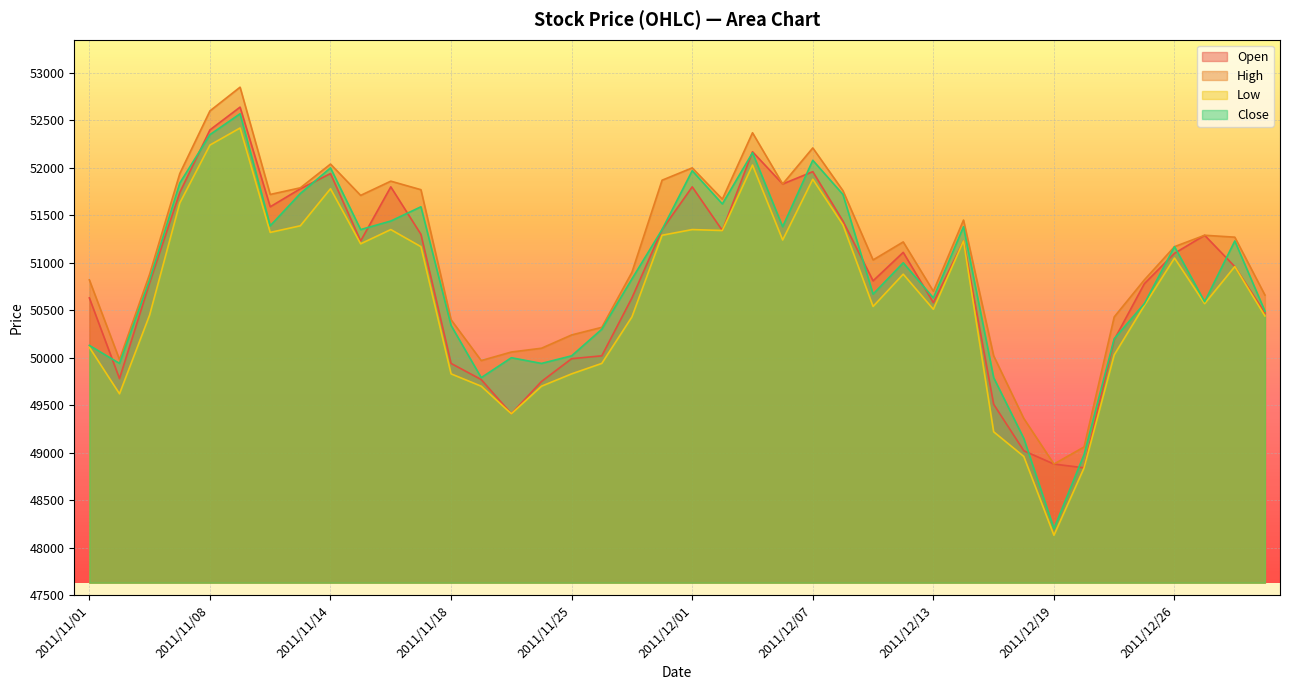

What is the average value of the Low series?

50649